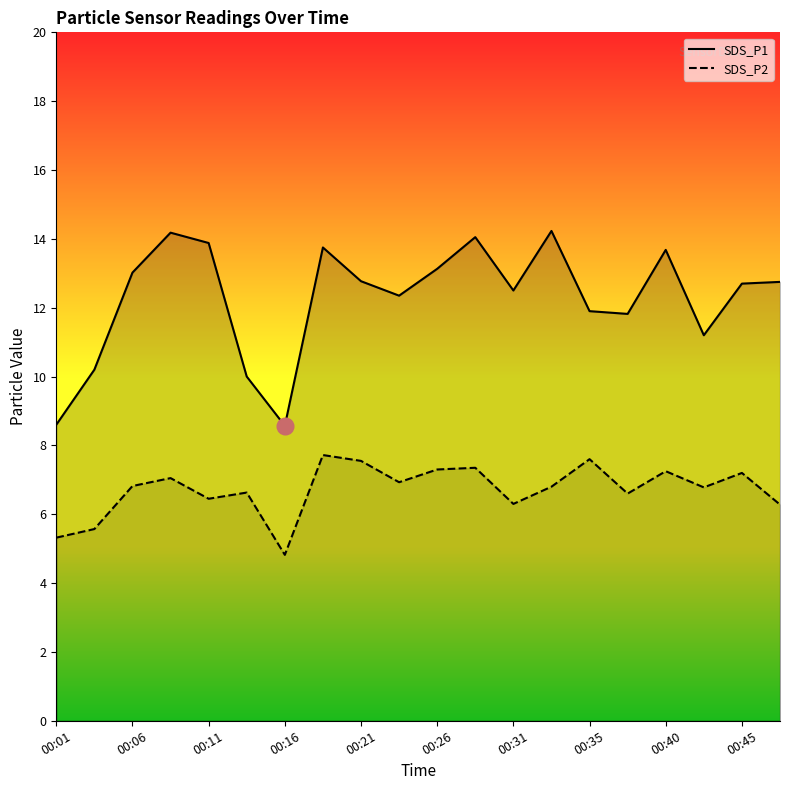

True or false: SDS_P2 has more than 2 points higher than both neighbors.

True